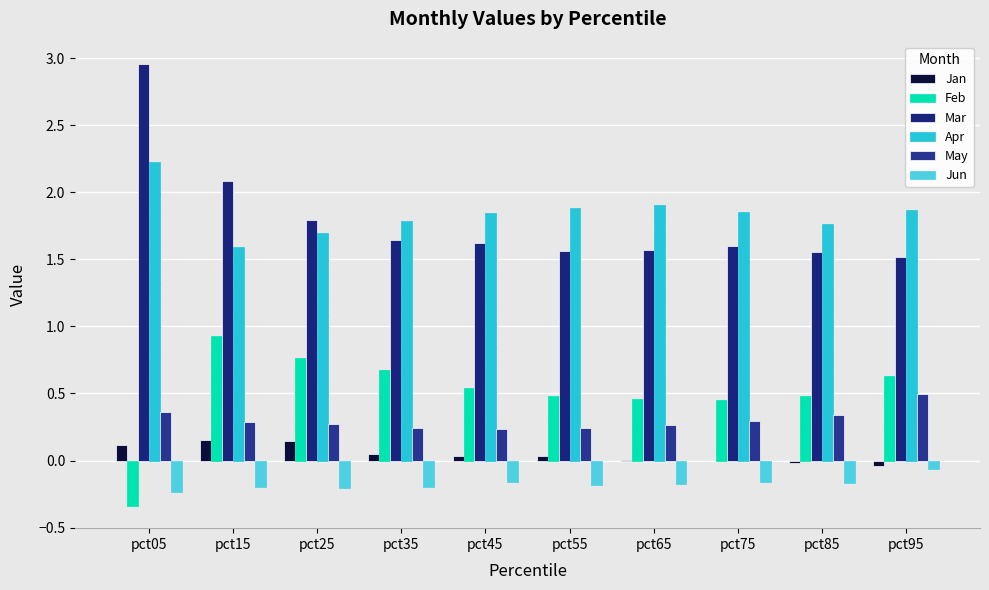

How many values in the Feb series exceed 0?

9